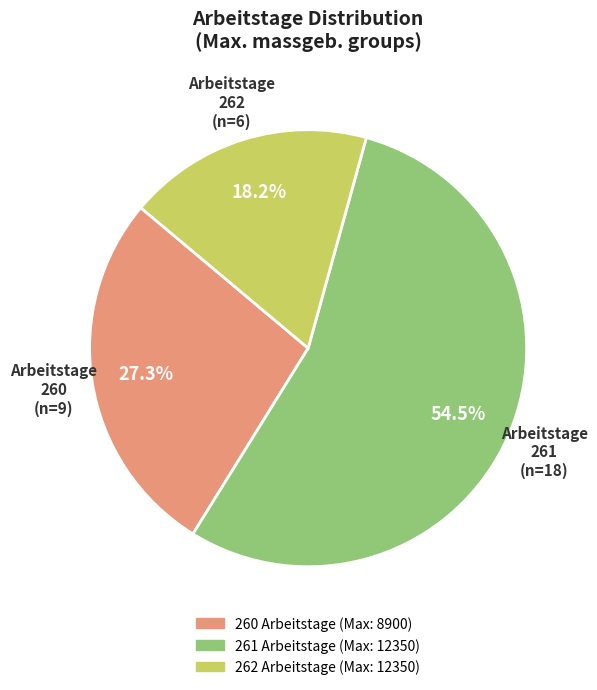

To the nearest percent, what percentage of the pie is 260?

27%